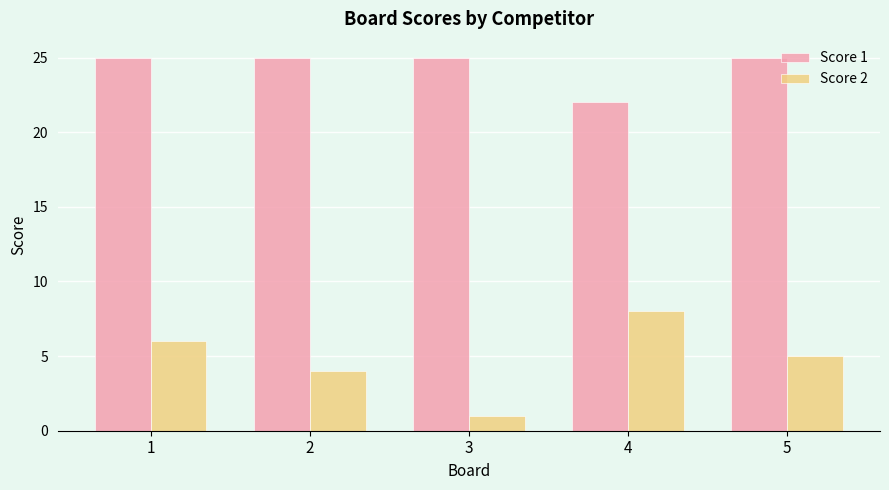

What is the difference between the second highest and second lowest values in the Score 2 series?

2